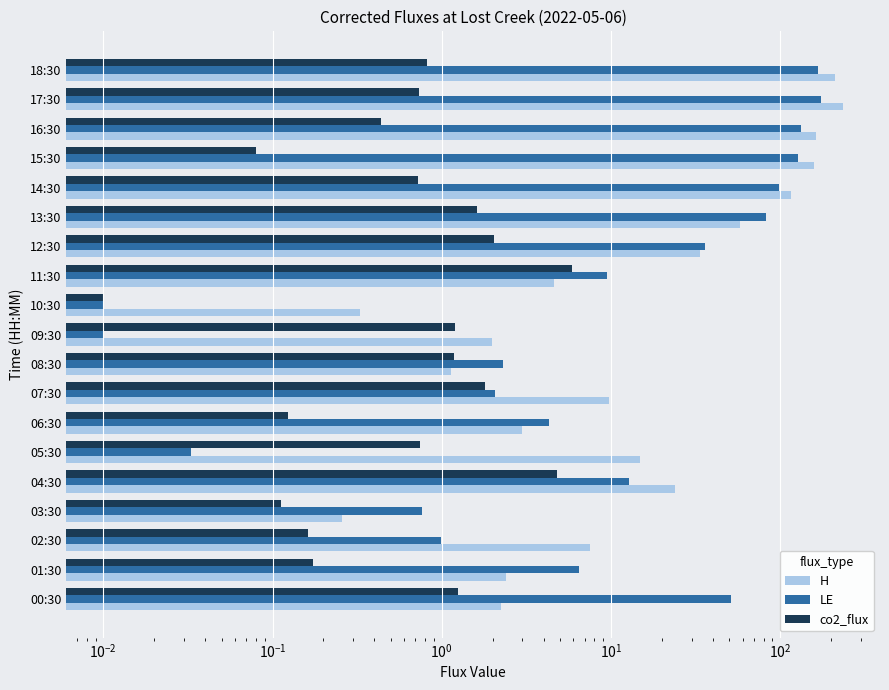

What is the total value across all series at 10:30?

0.3